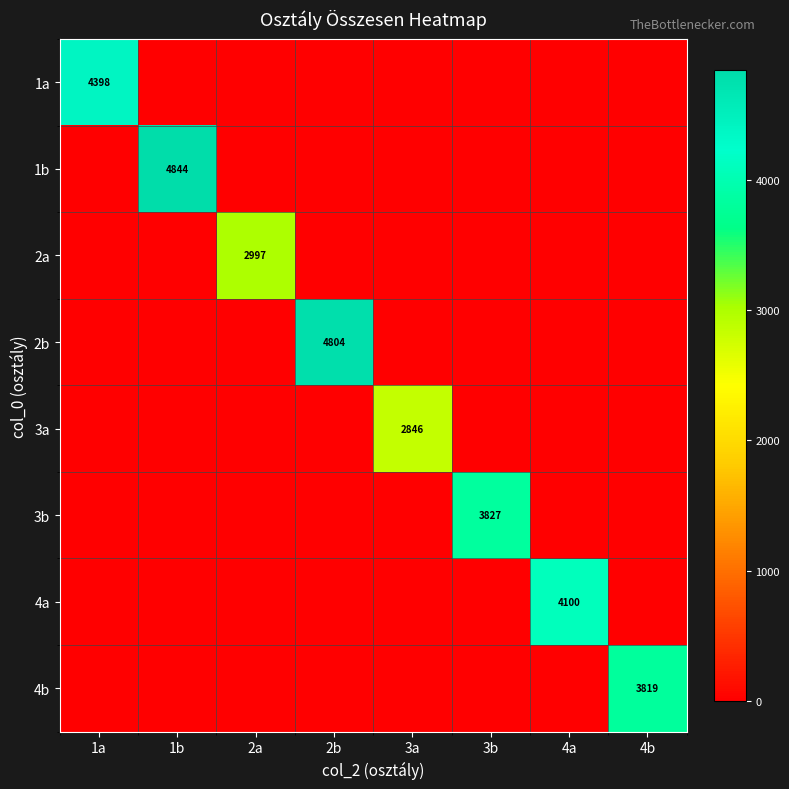

Between 2b and 4a, which series saw the biggest shift?

2b